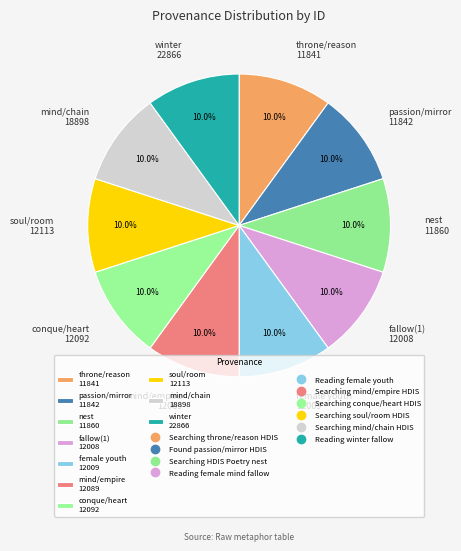

Does any single category account for the majority?

No